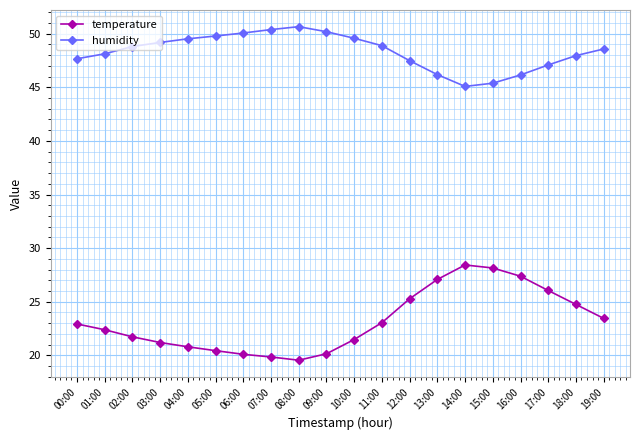

What is the smallest value displayed?

19.6